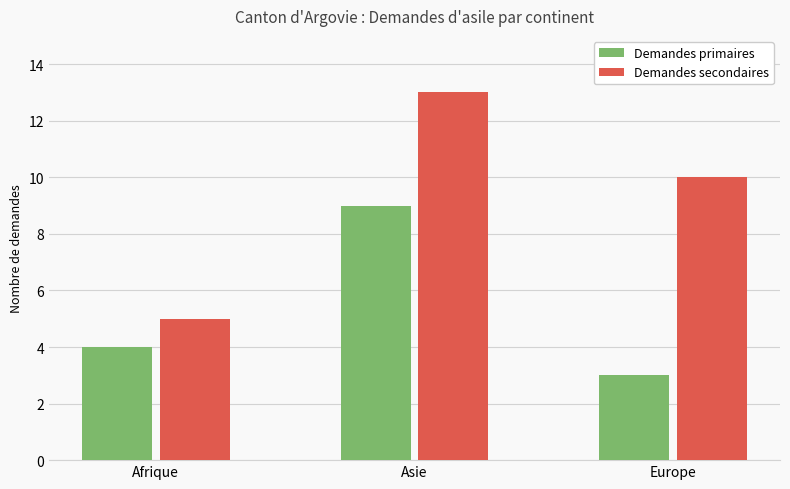

At which category does the chart reach its peak across all series?

Asie